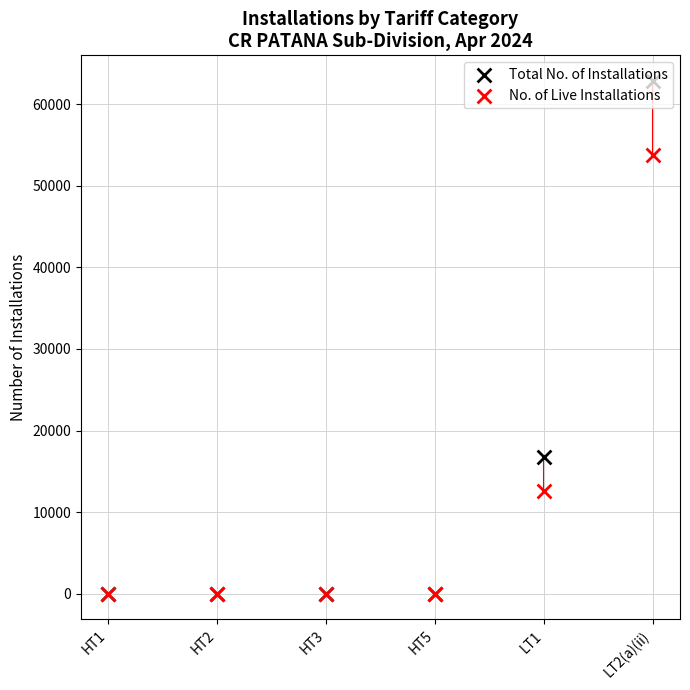

What is the total value across all series at HT3?

20